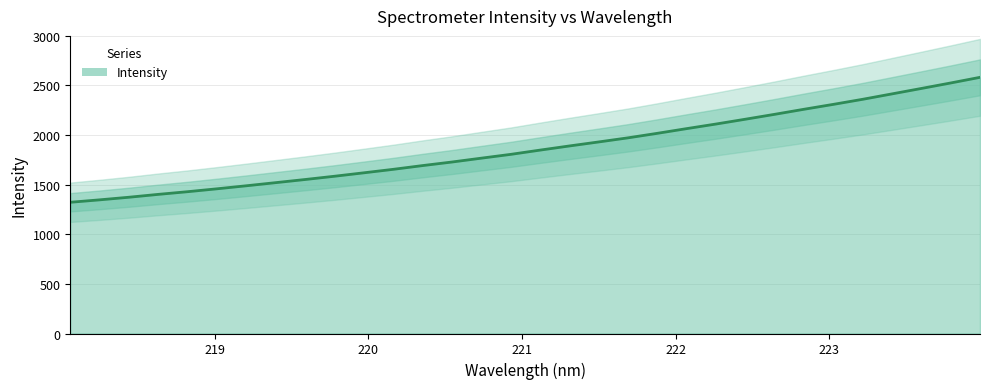

How many series are shown in this chart?

1